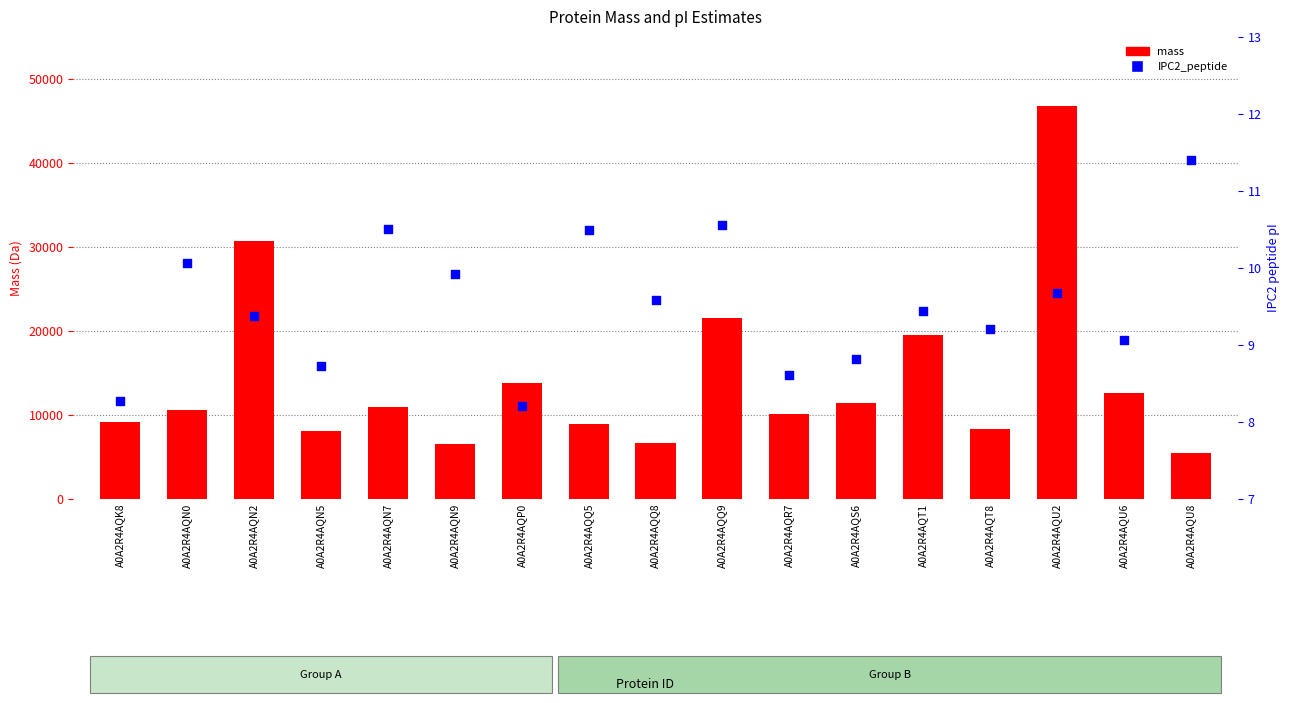

At which category is the sum across all series the highest?

A0A2R4AQU2